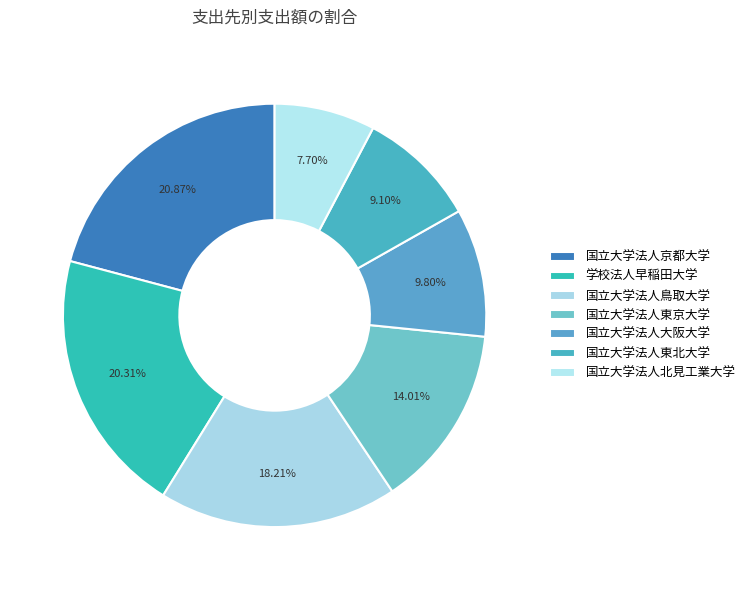

Is it true that 国立大学法人北見工業大学 is 8% of the pie?

True